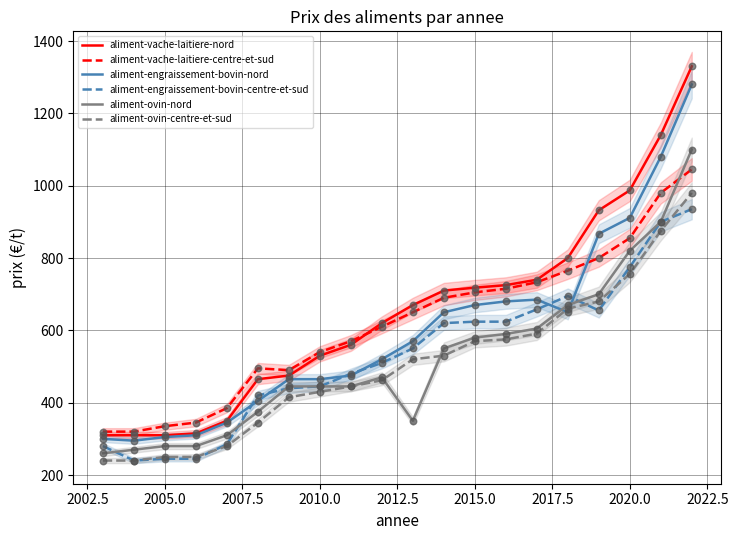

At how many categories does at least one series exceed 625?

10